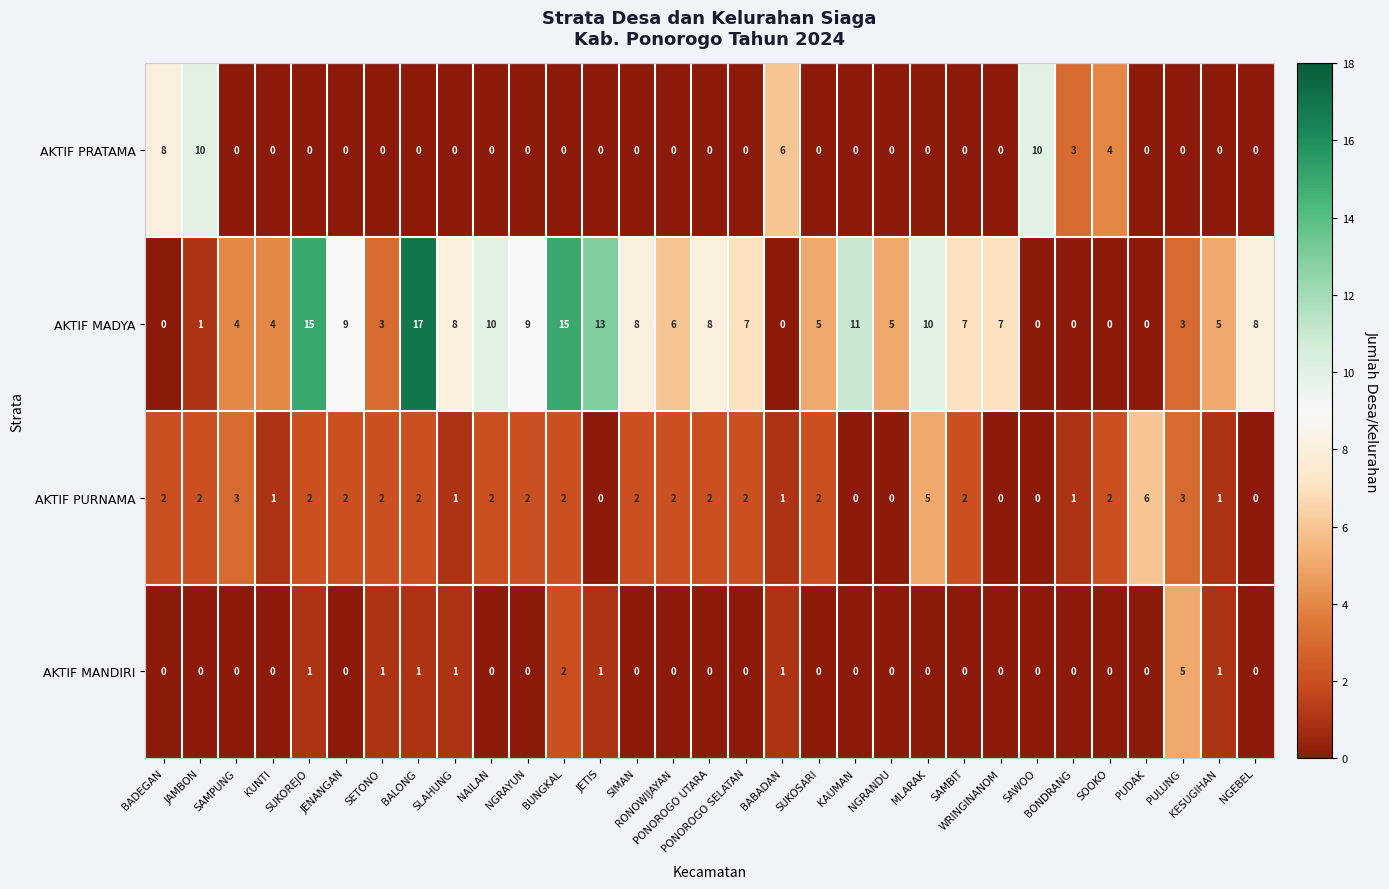

Which series has the largest total across all categories?

AKTIF MADYA